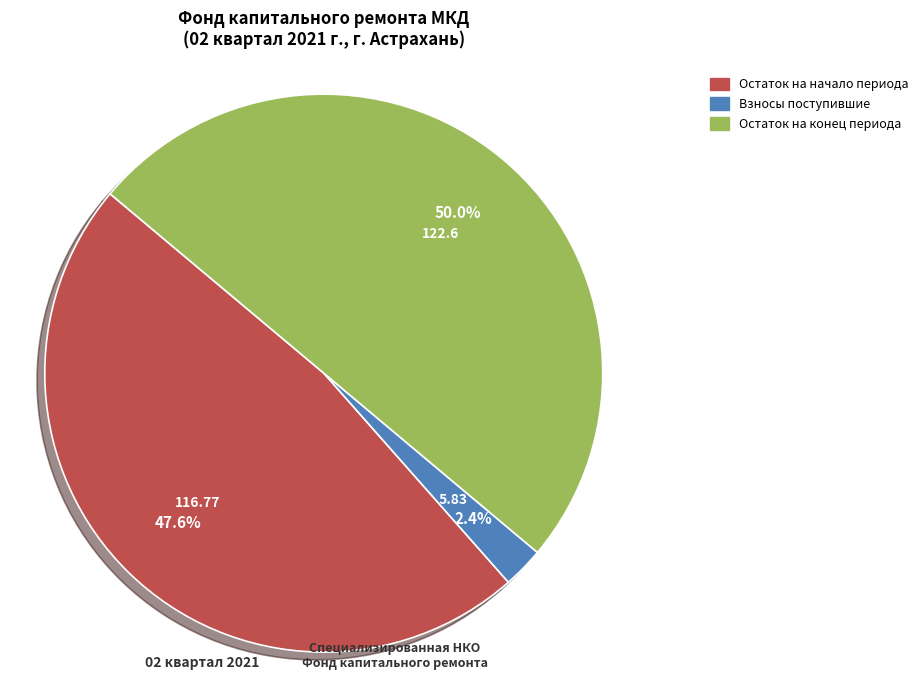

To the nearest percent, what is the average slice percentage?

33%